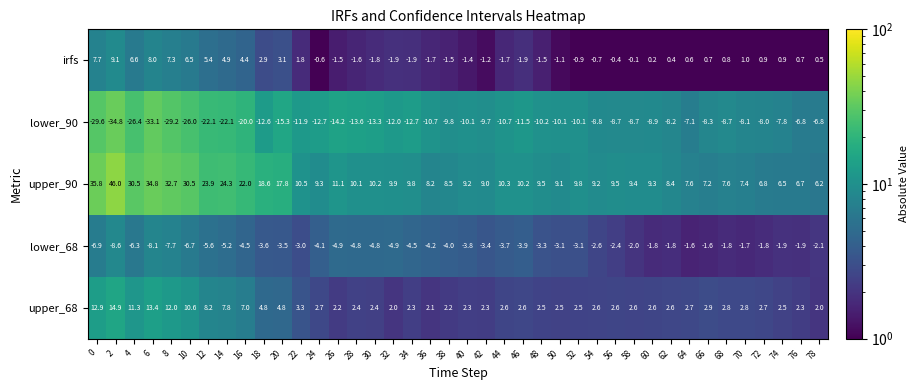

What is the highest value of the irfs series?

9.1